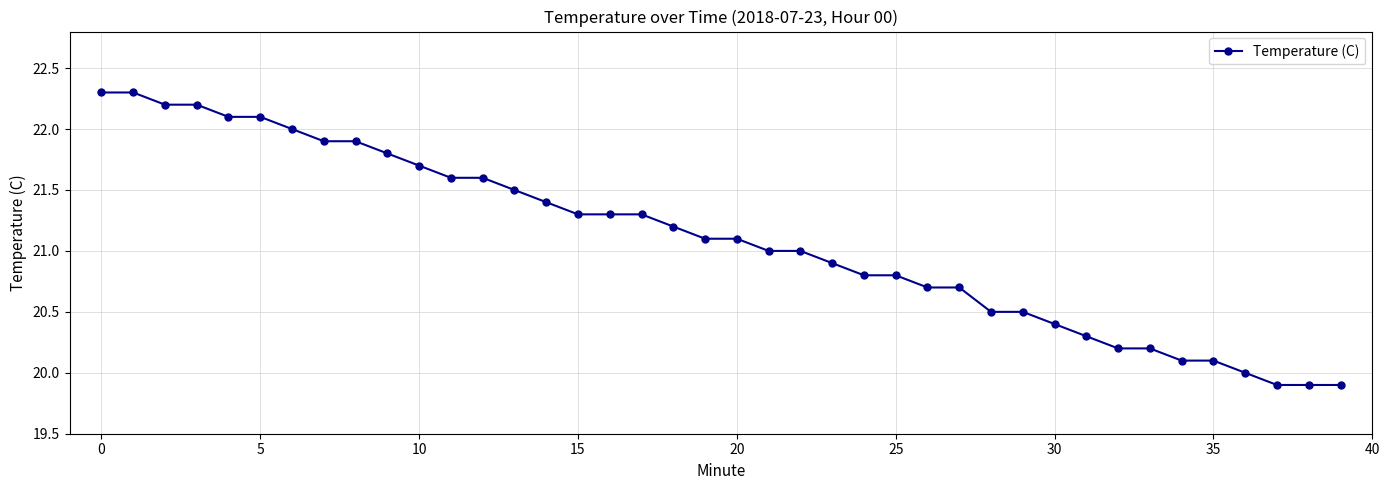

What is the sum of all values?

843.8